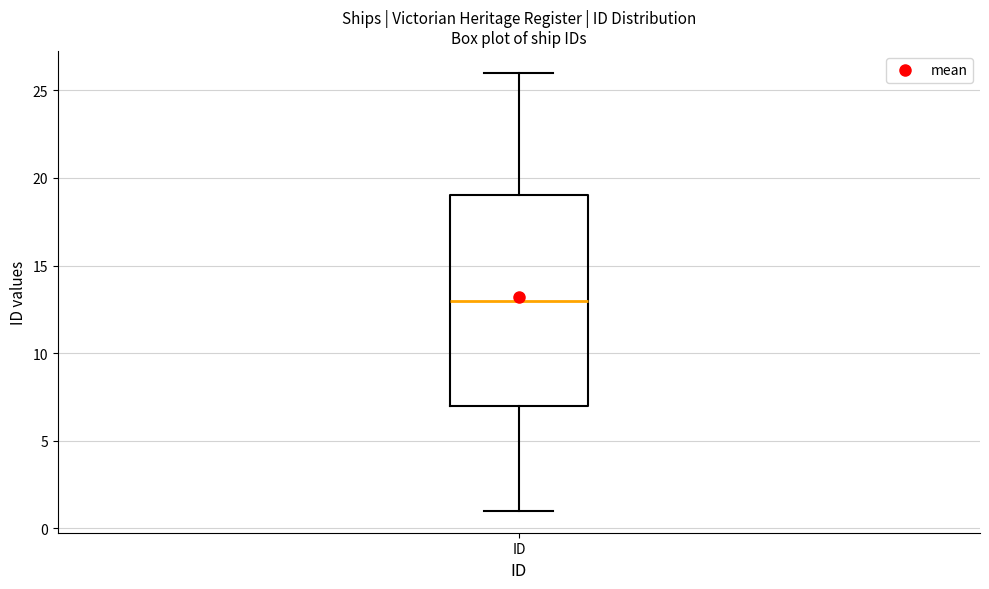

Transcribe this box plot: give where the median line is, the range the box spans, and where the two whiskers end, as read against the y-axis. The values are not printed on the chart, so give them approximately, as read against the axis.

median 13, box 7 to 19, whiskers 1 to 26